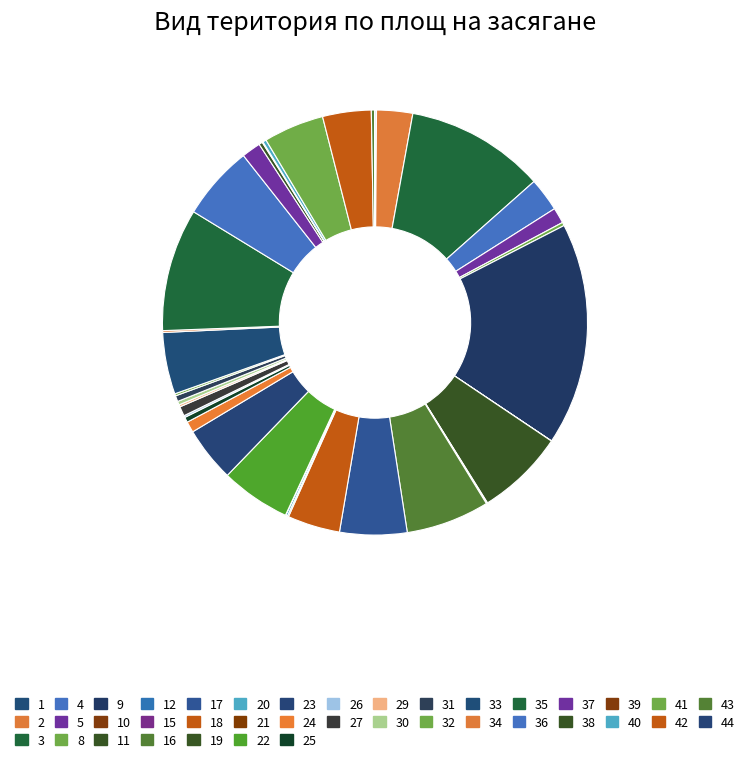

Does any single category account for the majority?

No